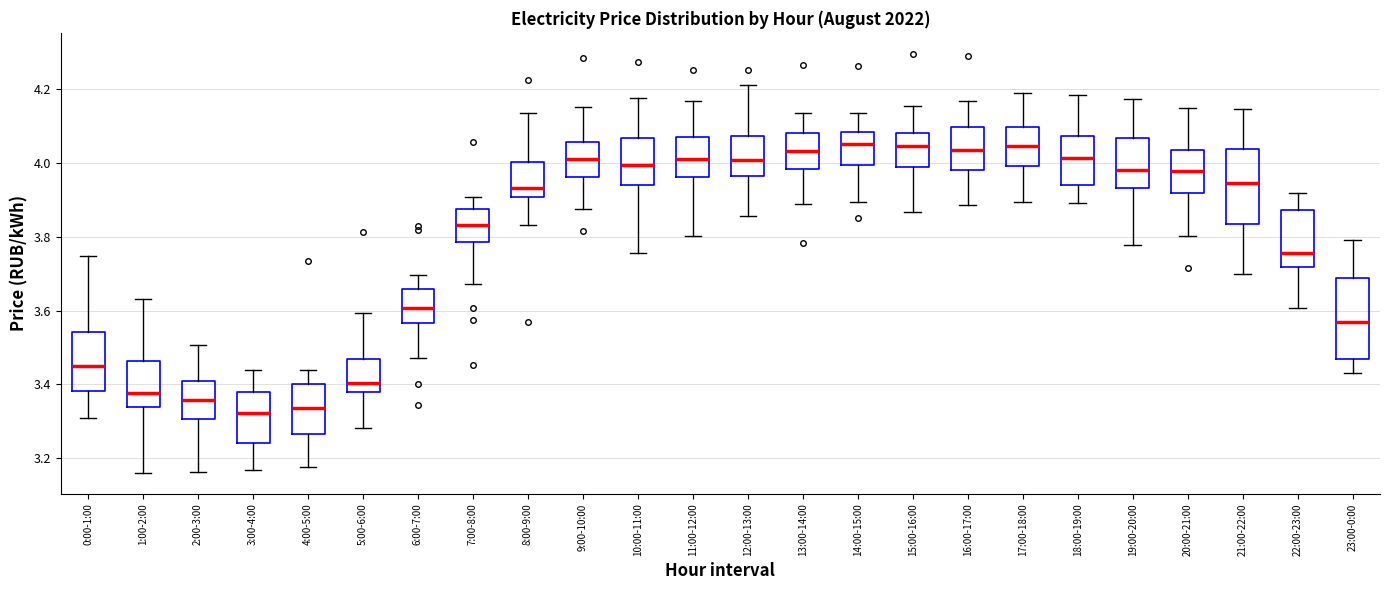

Where is the lower edge of the box for 13:00-14:00 on the y-axis? The values are not printed on the chart, so give them approximately, as read against the axis.

3.98